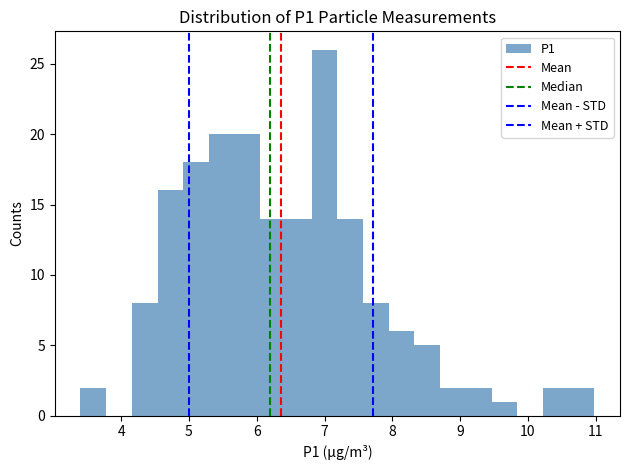

Read against the x-axis, roughly where is the centre of the tallest bar?

7.0